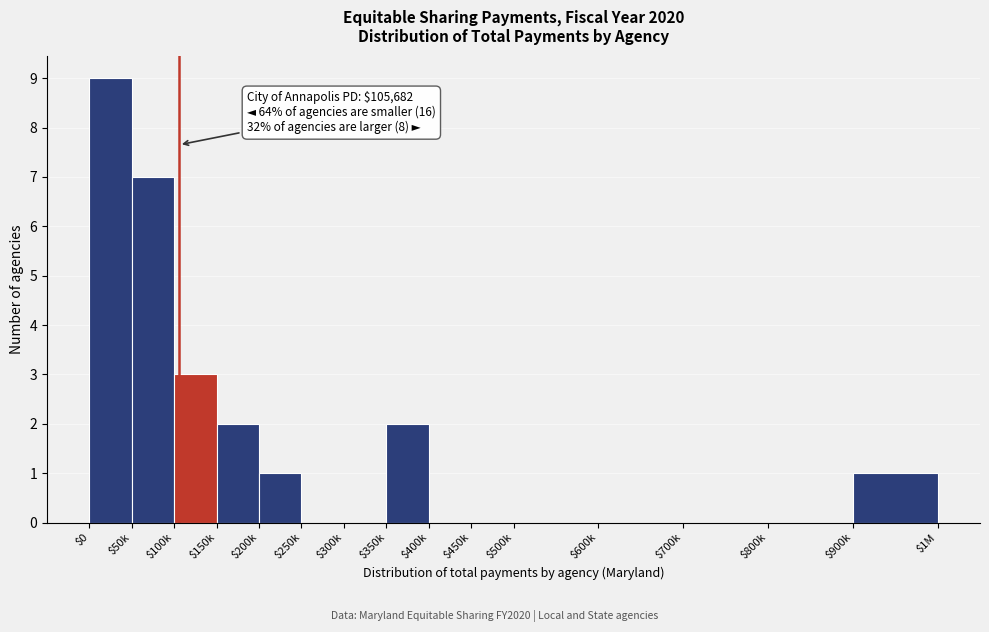

At which category does the chart reach its peak across all series?

$0